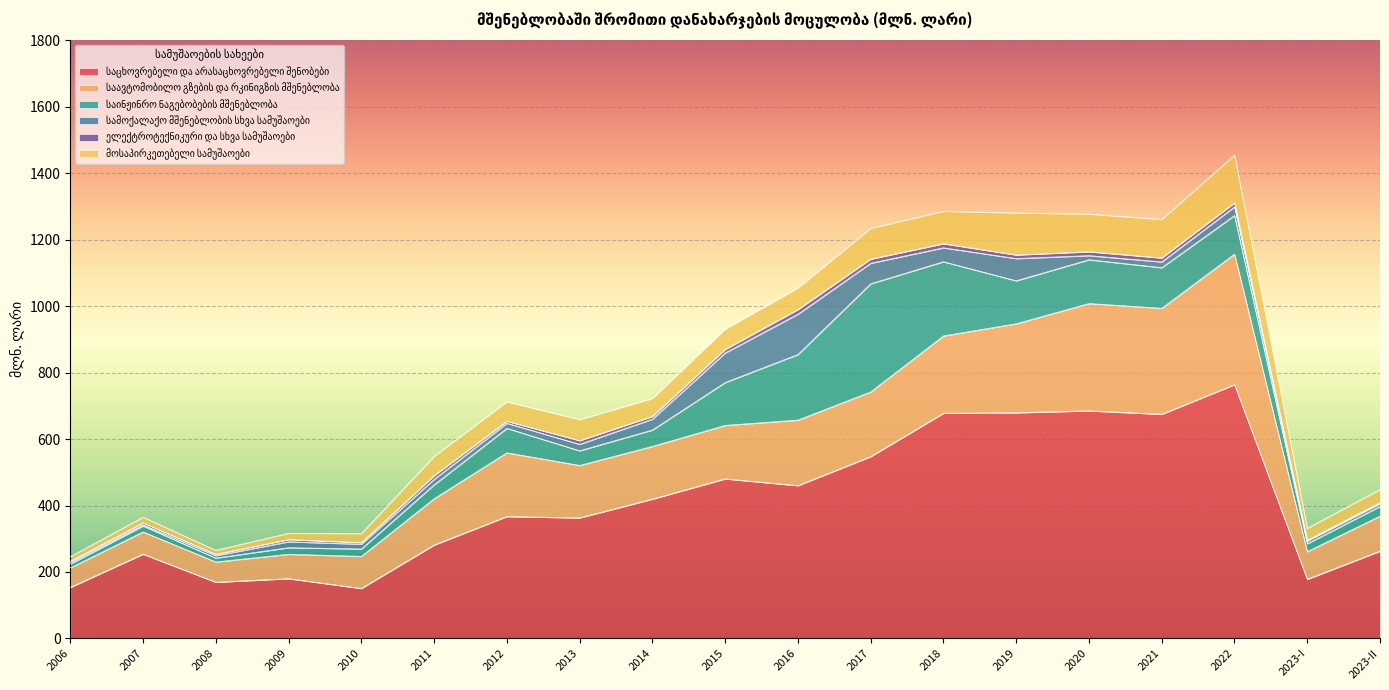

What is the difference between the საინჟინრო ნაგებობების მშენებლობა values at 2008 and 2017?

313.7